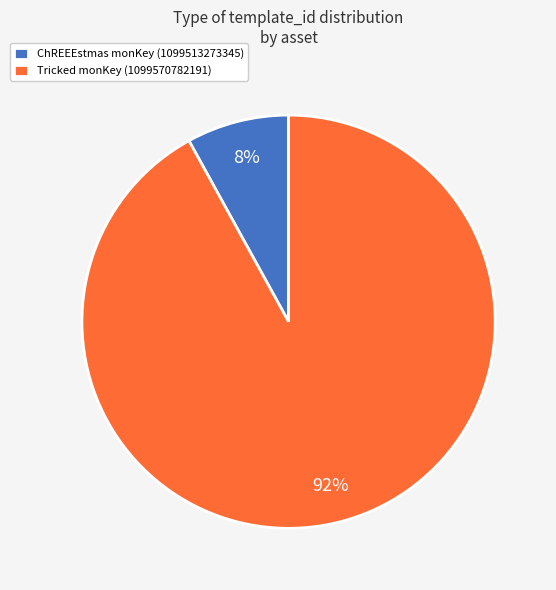

Count the number of slices in the pie.

2